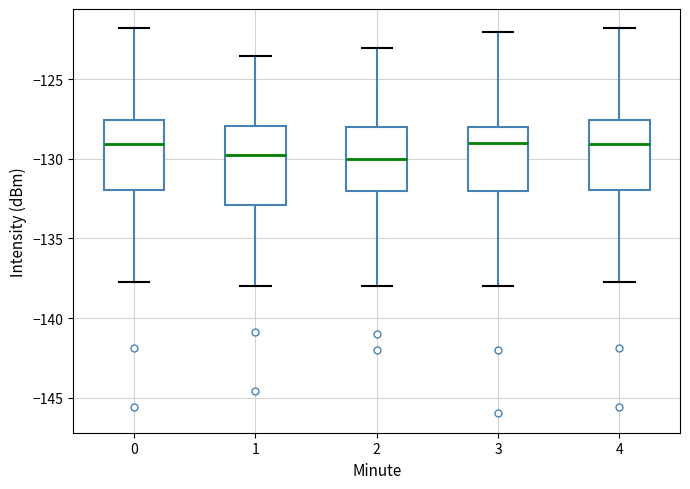

Reading left to right, transcribe this box plot: for each box, give where its median line is, the range the box spans, and where its two whiskers end, as read against the y-axis. The values are not printed on the chart, so give them approximately, as read against the axis.

0: median -129.0, box -132.0 to -127.5, whiskers -138.0 to -122.0
1: median -129.5, box -133.0 to -128.0, whiskers -138.0 to -123.5
2: median -130.0, box -132.0 to -128.0, whiskers -138.0 to -123.0
3: median -129.0, box -132.0 to -128.0, whiskers -138.0 to -122.0
4: median -129.0, box -132.0 to -127.5, whiskers -138.0 to -122.0